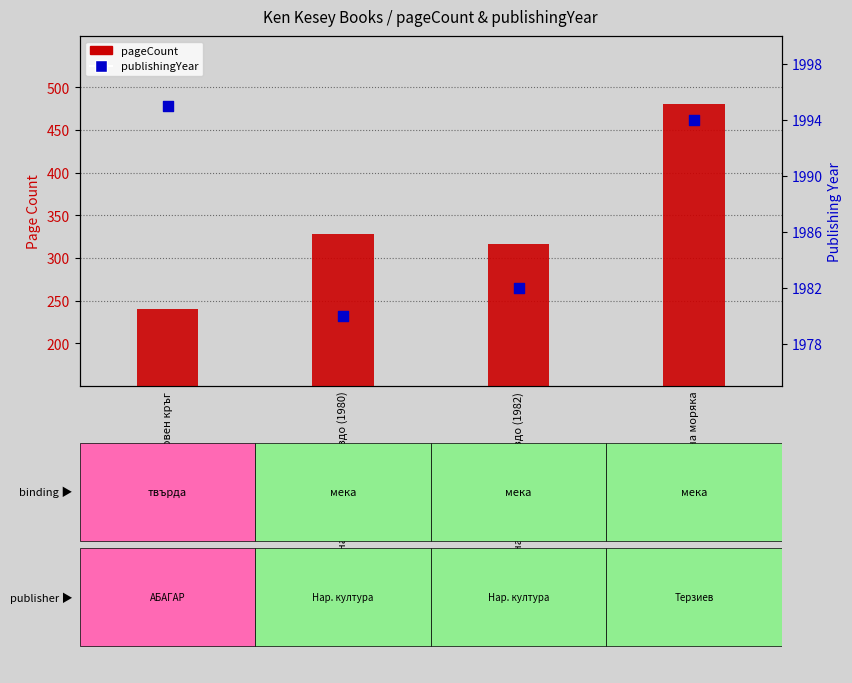

What is the total value across all series at Полет над кукувичето гнездо (1982)?

2298